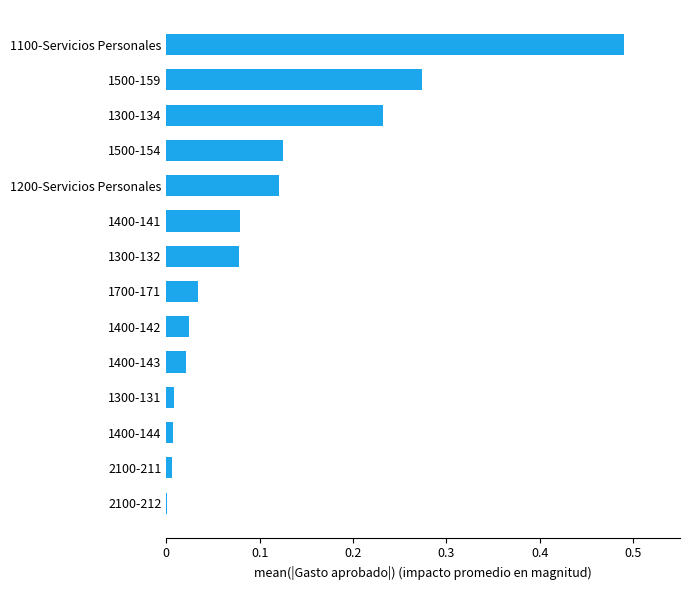

What is the change in value from 1500-159 to 1100-Servicios Personales?

+0.2